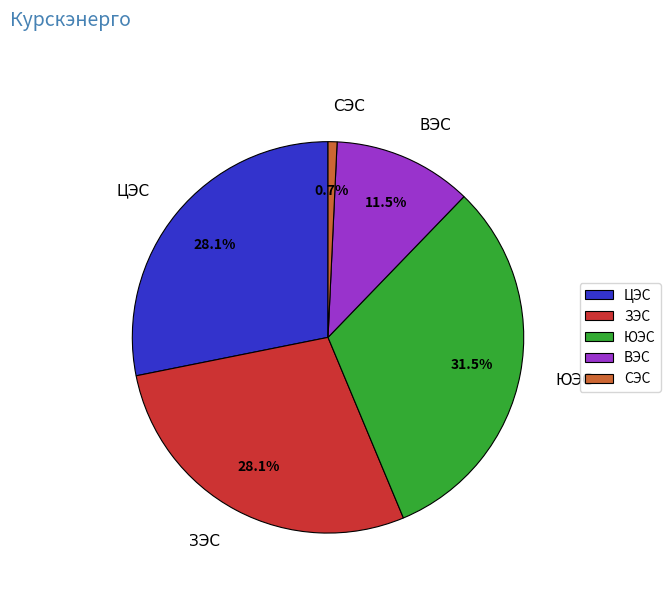

How many segments does this pie chart have?

5